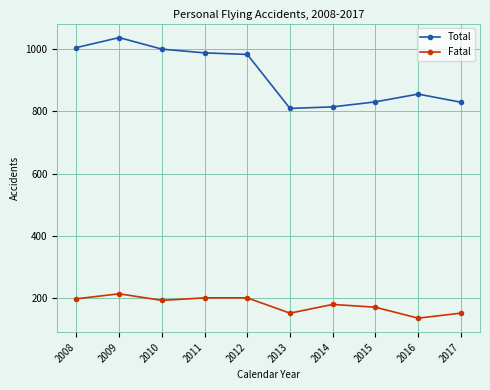

Rank the series by their maximum value, from lowest to highest.

Fatal, Total